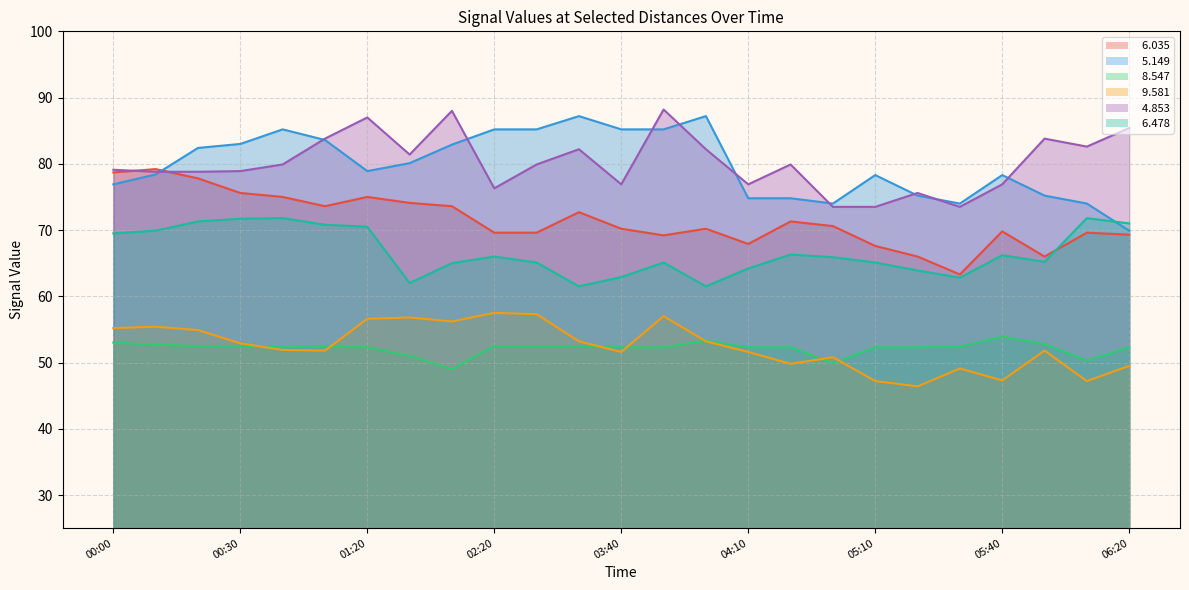

At which label is   8.547 closest to 51?

01:30